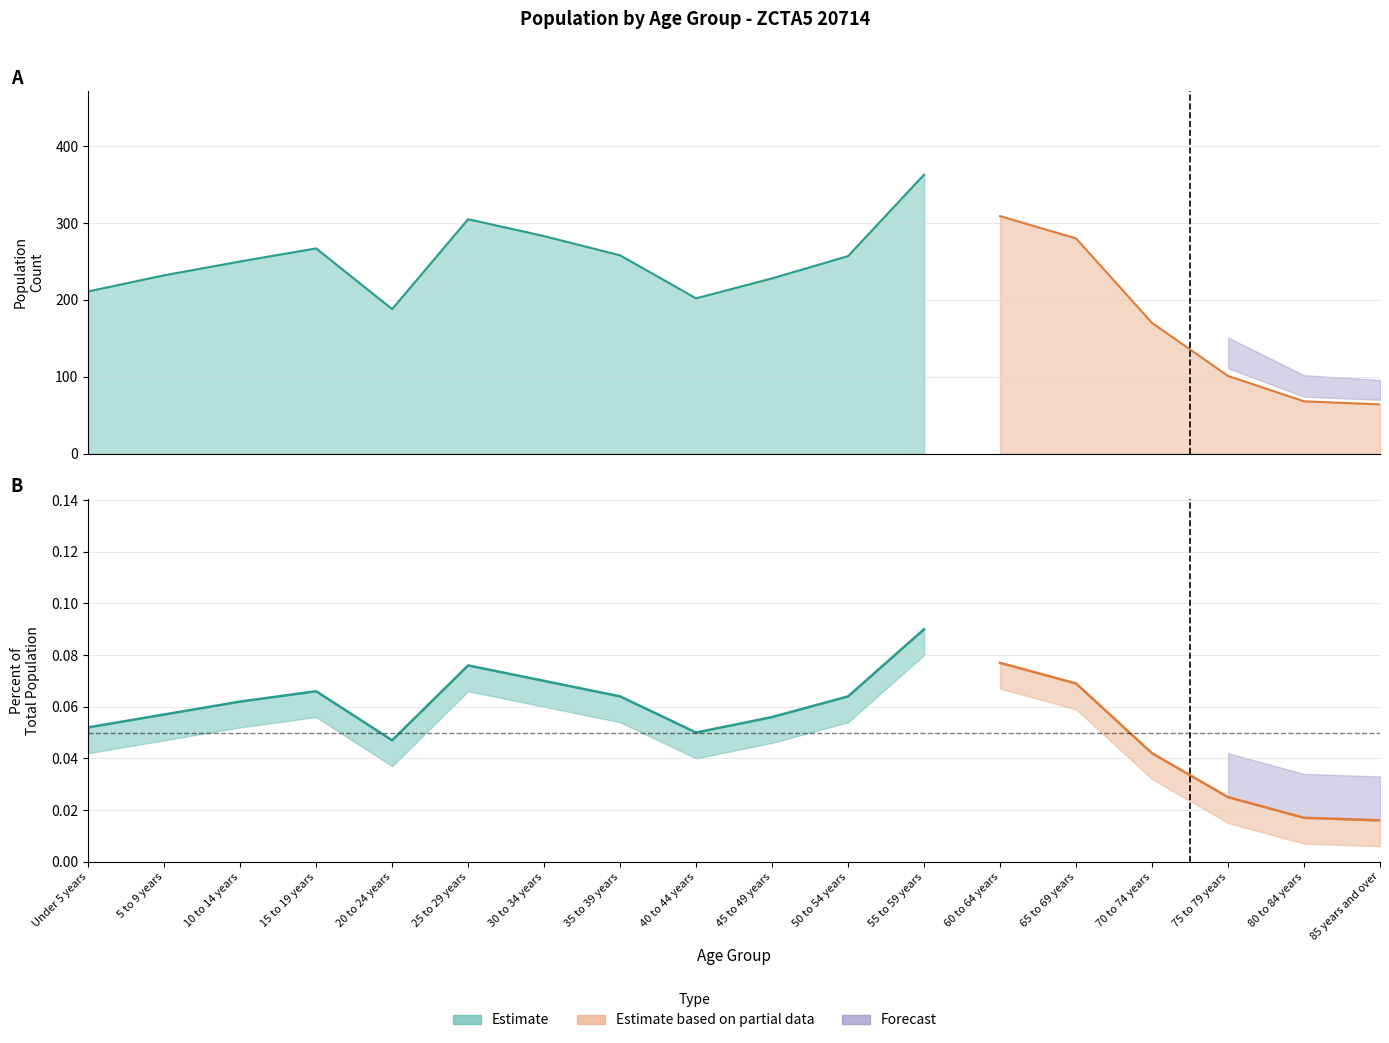

What is the value of the Number point at the 18th from the left?

64.0